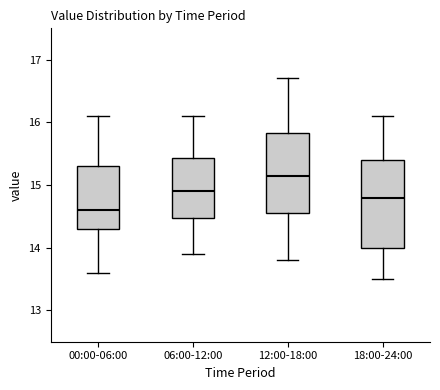

Which box has the lowest median line?

00:00-06:00